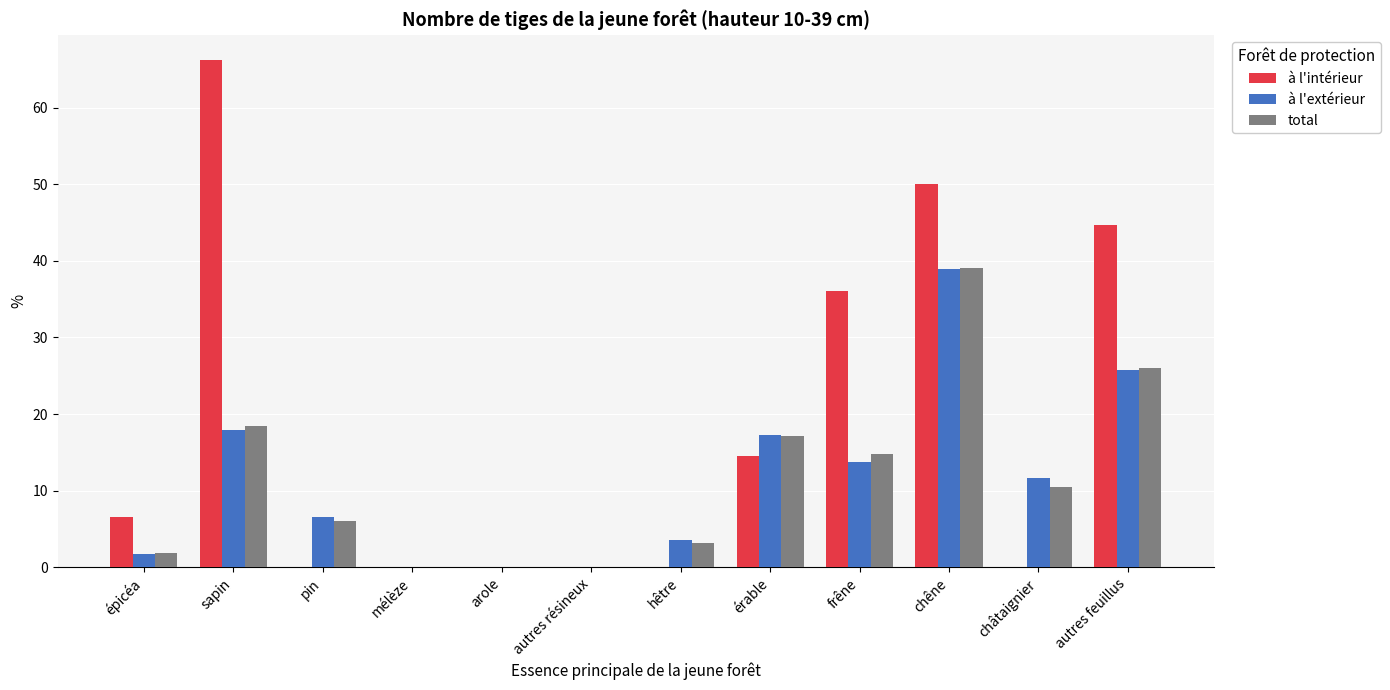

Which series has the largest total across all categories?

à l'intérieur